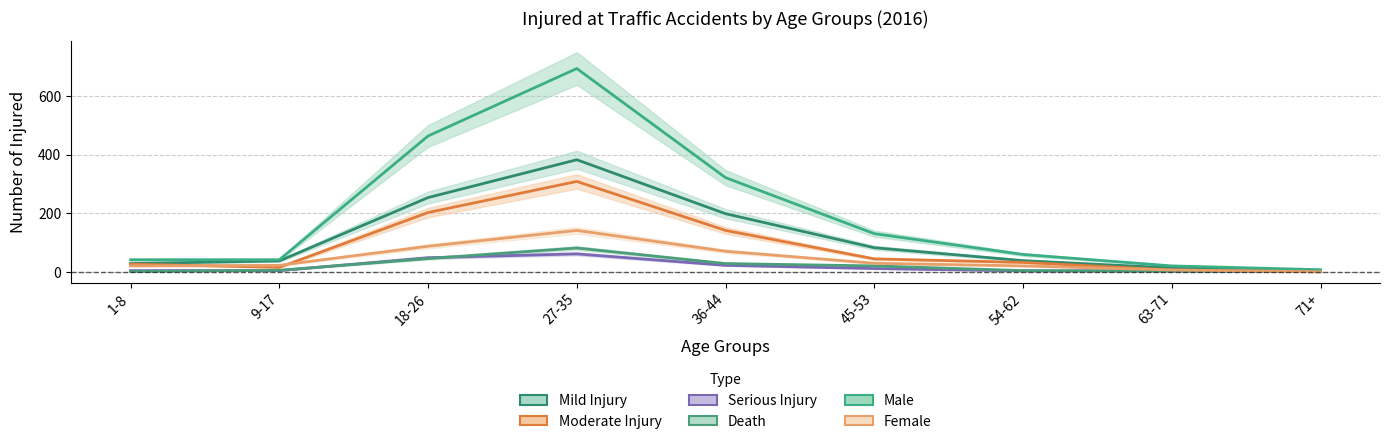

Is the value of Mild Injury at 54-62 greater than the value of Male at 9-17?

No